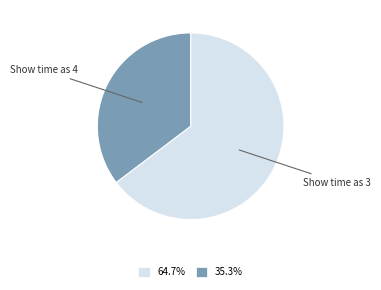

Is there any slice that represents more than half of the pie?

Yes